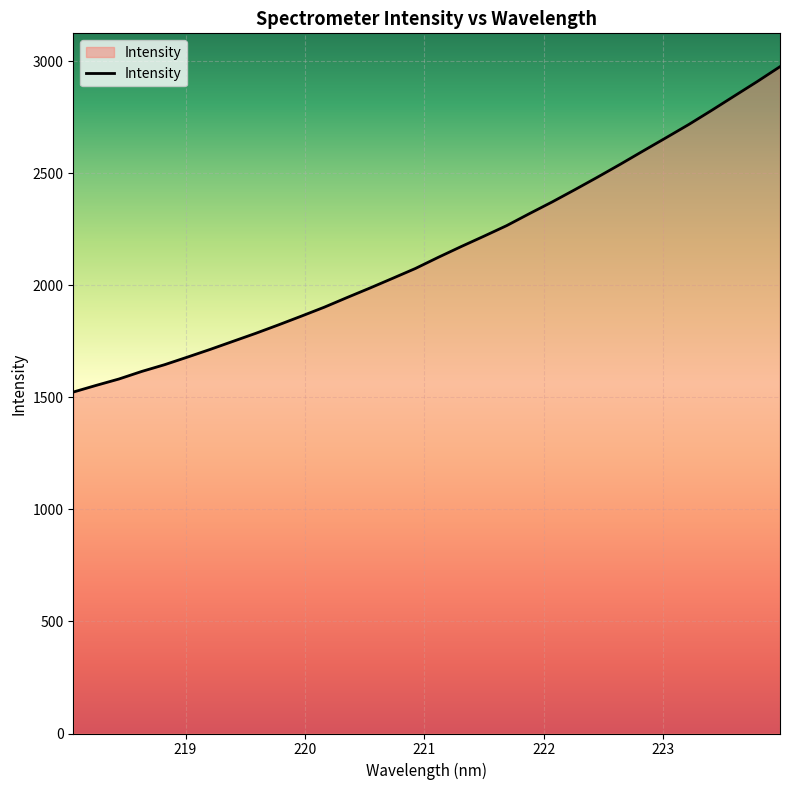

What is the difference between the maximum and minimum values?

1452.5